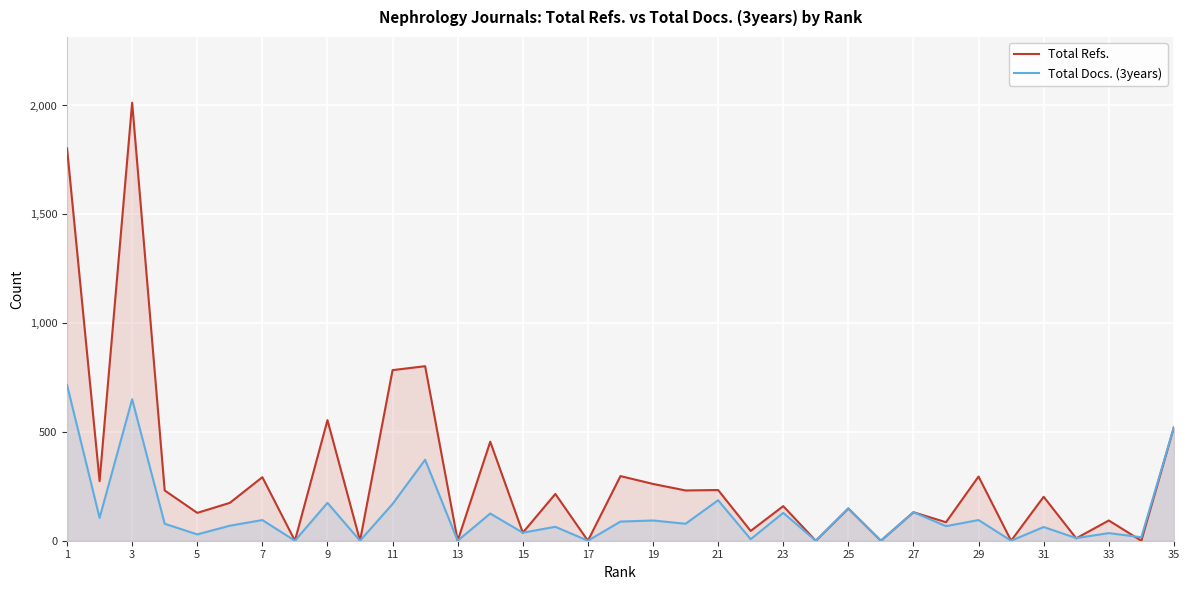

True or false: Total Refs. has a value of 399 at 7.

False